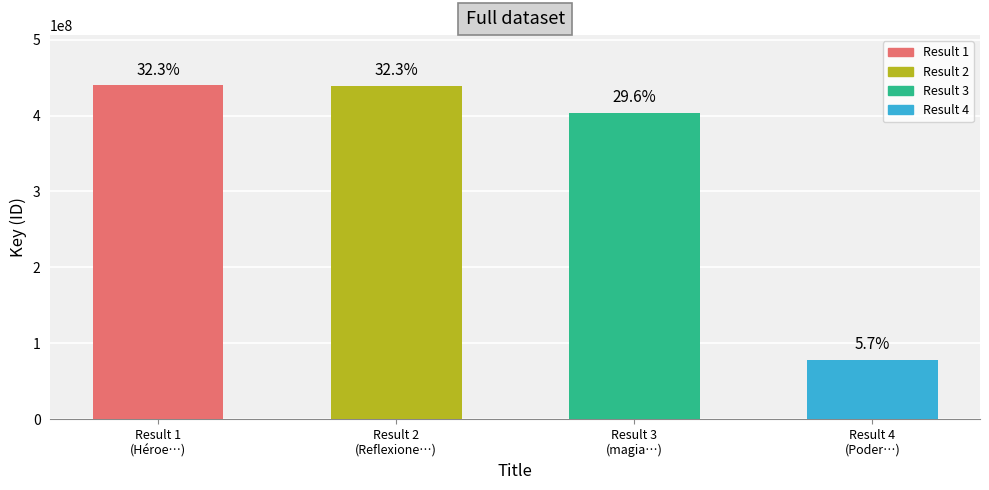

What is the minimum value shown in the chart?

77981617